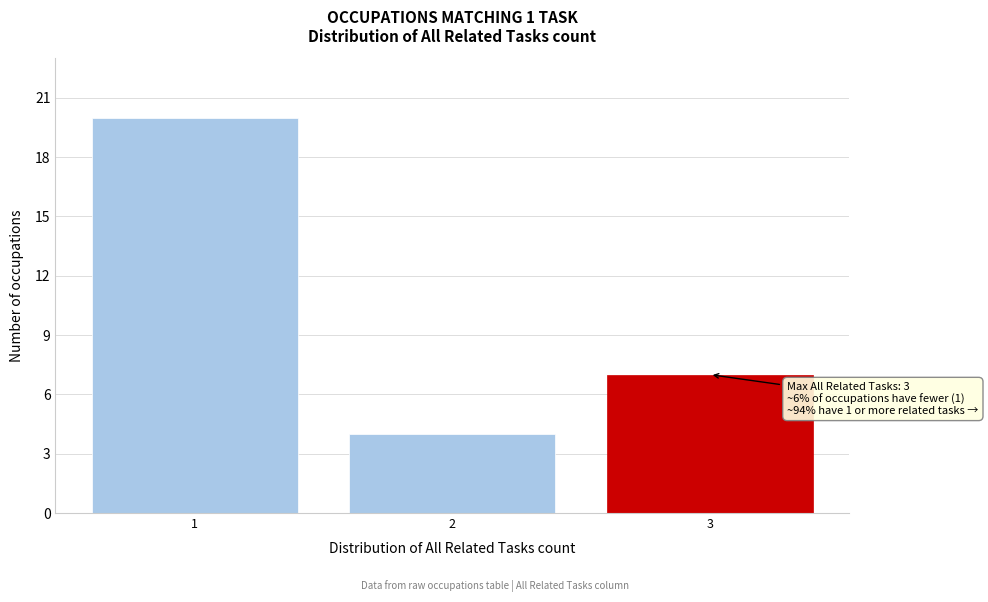

Reading right to left, extract all data points from this chart.

3=7	2=4	1=20